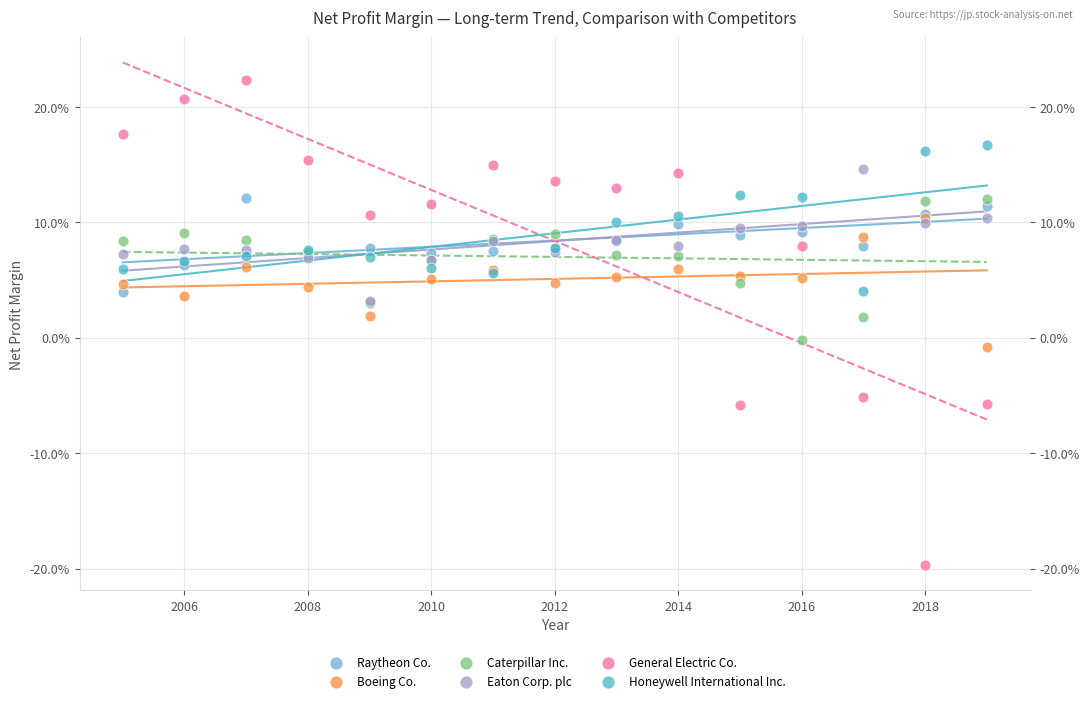

Which series reaches the maximum Y coordinate?

General Electric Co.